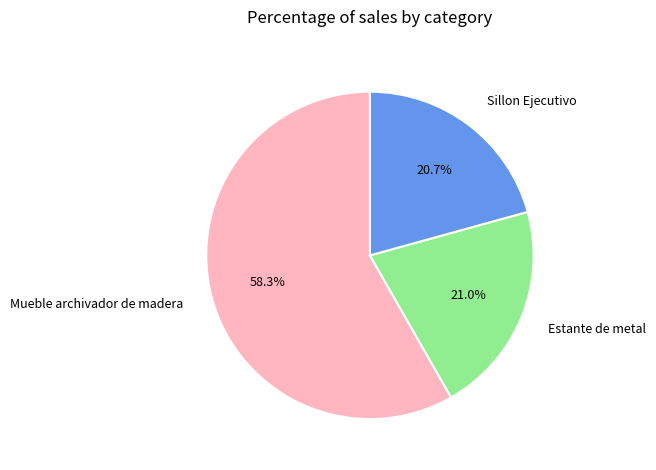

To the nearest percent, what portion does Mueble archivador de madera represent?

58%